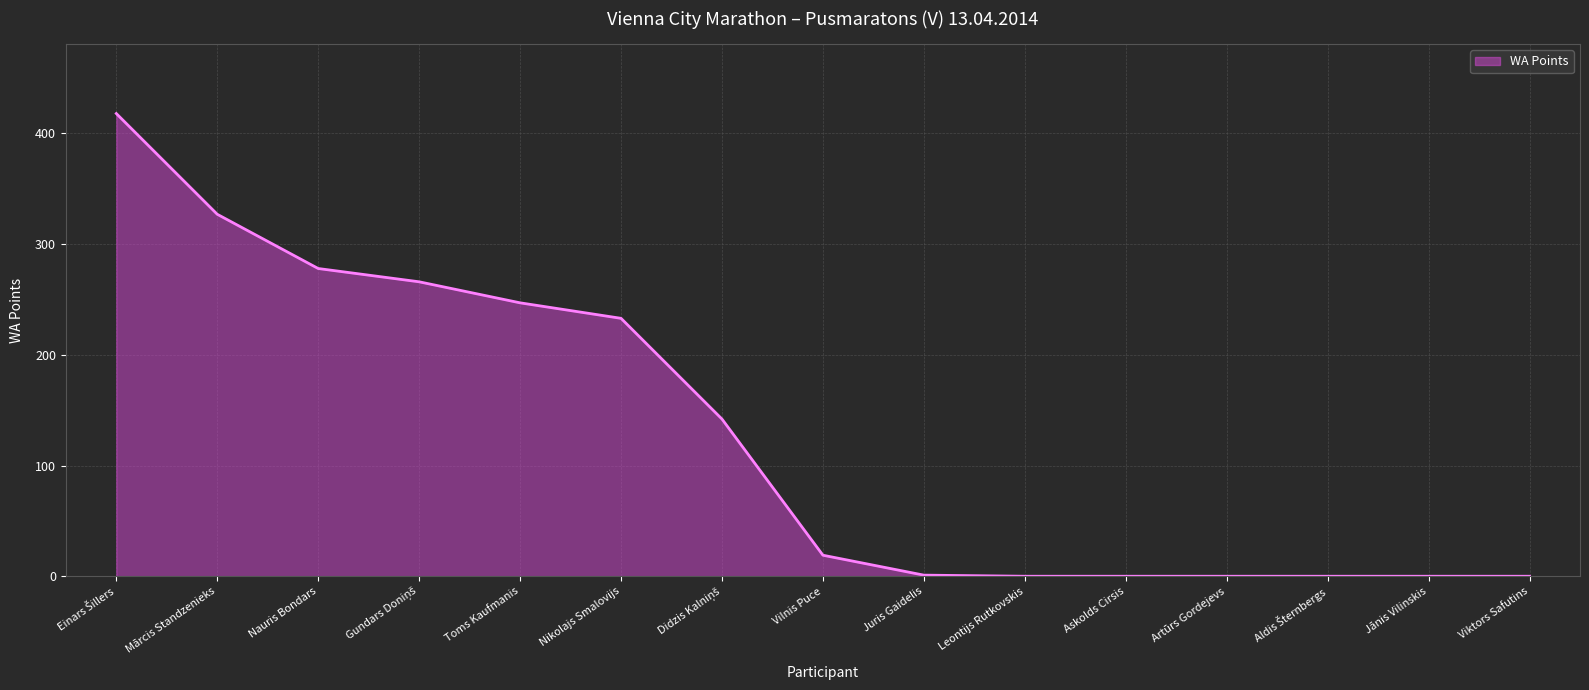

What is the greatest value displayed?

418